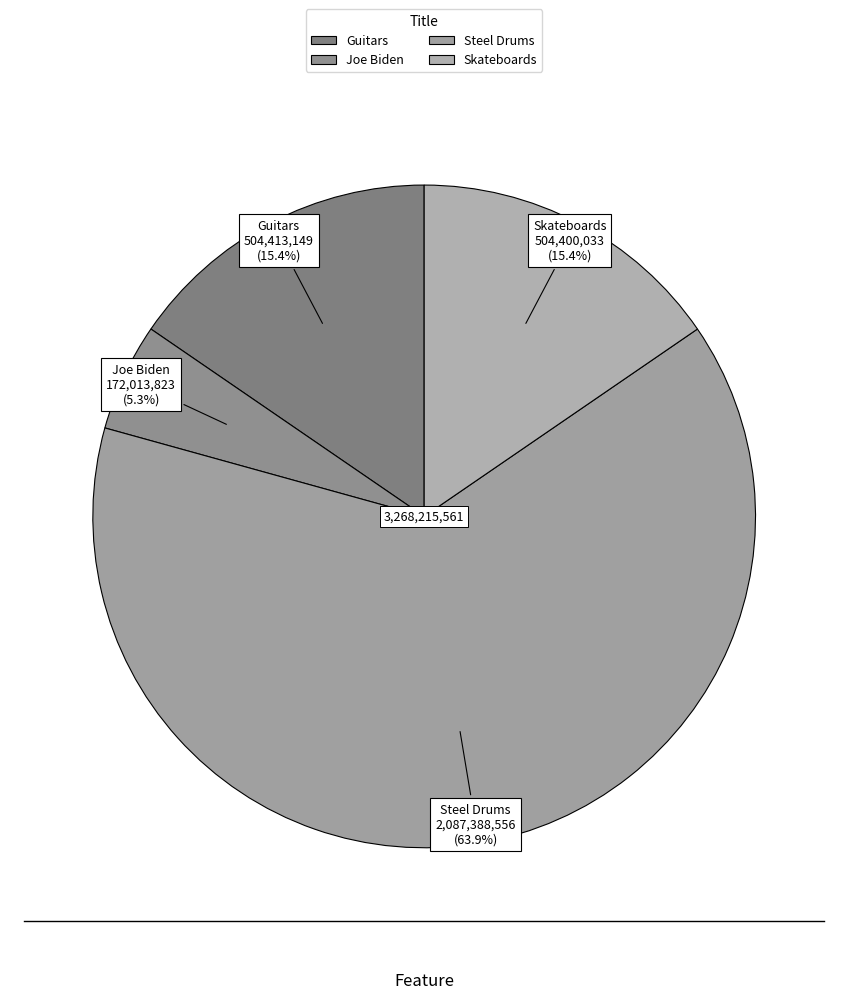

To the nearest percent, what percentage of the pie is Steel Drums?

64%